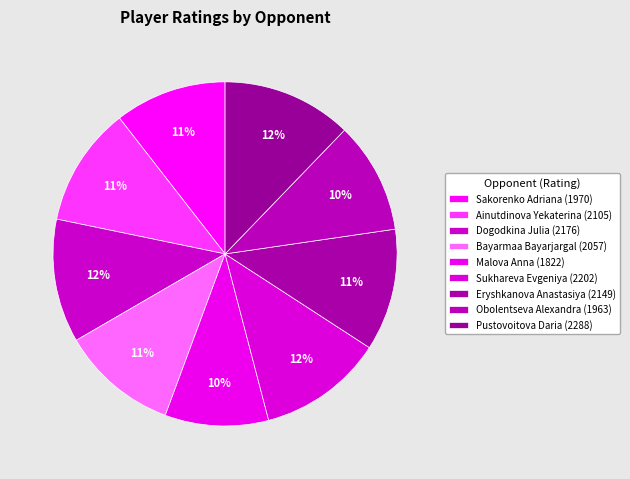

What is the ratio of the value at Pustovoitova Daria to the value at Sukhareva Evgeniya?

1.0